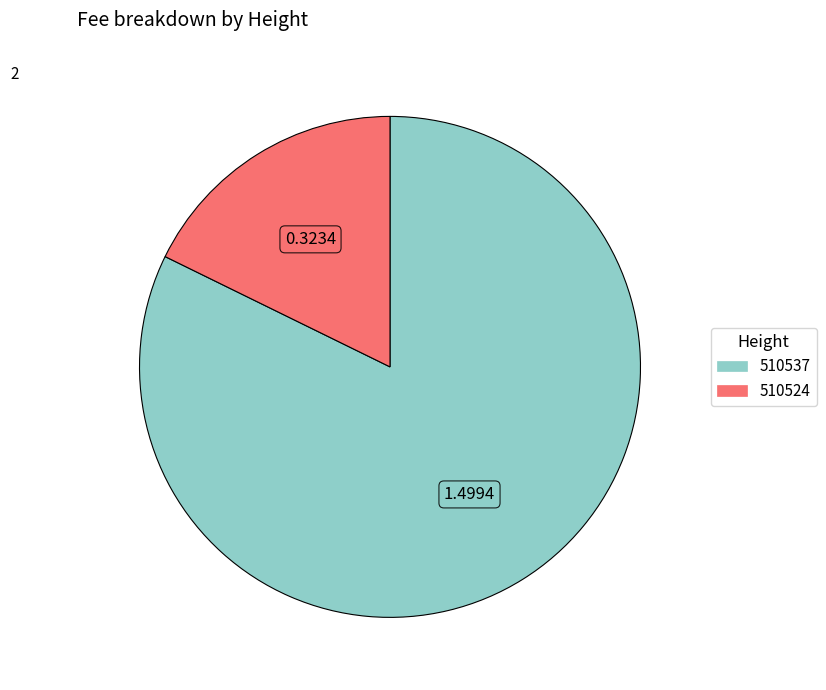

What is the majority slice?

510537